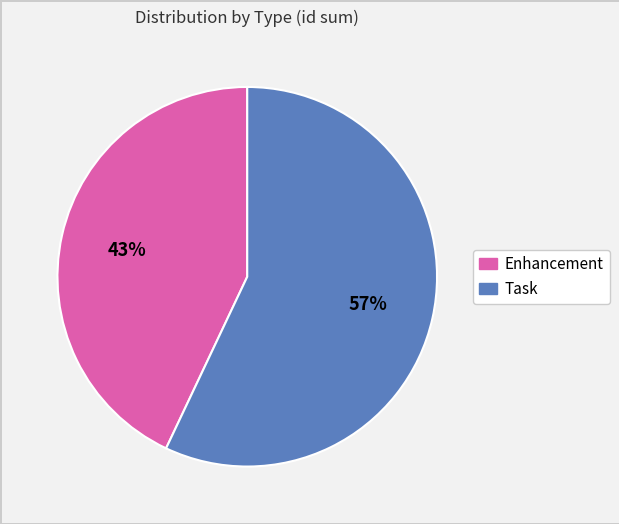

To the nearest percent, what is the difference between the largest and smallest slice percentages?

14%